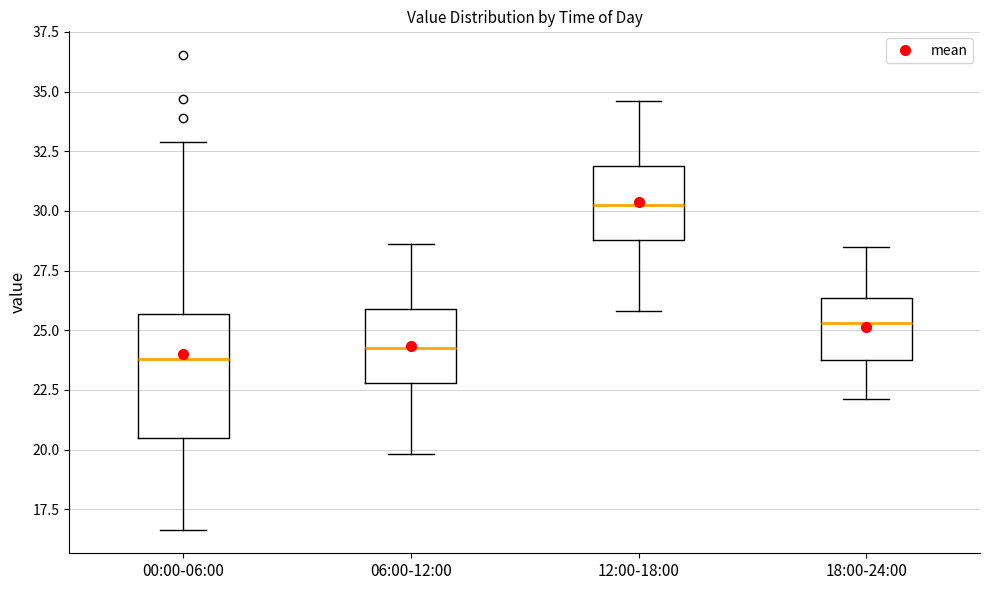

Reading left to right, transcribe this box plot: for each box, give where its median line is, the range the box spans, and where its two whiskers end, as read against the y-axis. The values are not printed on the chart, so give them approximately, as read against the axis.

00:00-06:00: median 24.0, box 20.5 to 25.5, whiskers 16.5 to 33.0
06:00-12:00: median 24.5, box 23.0 to 26.0, whiskers 20.0 to 28.5
12:00-18:00: median 30.5, box 29.0 to 32.0, whiskers 26.0 to 34.5
18:00-24:00: median 25.5, box 24.0 to 26.5, whiskers 22.0 to 28.5